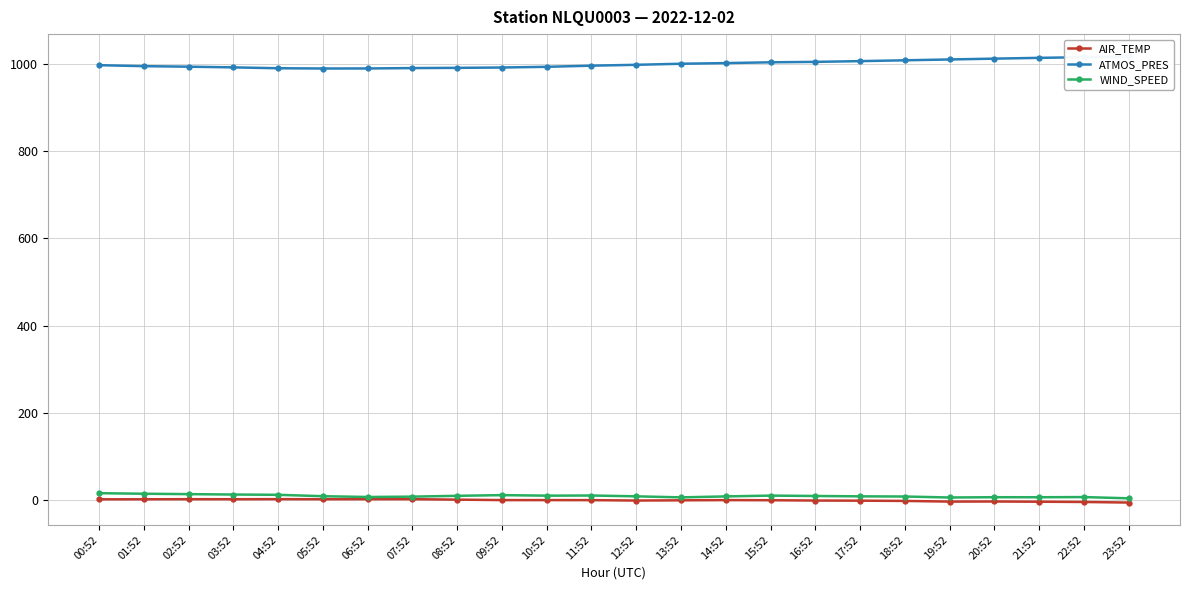

True or false: WIND_SPEED and AIR_TEMP cross at least once.

False